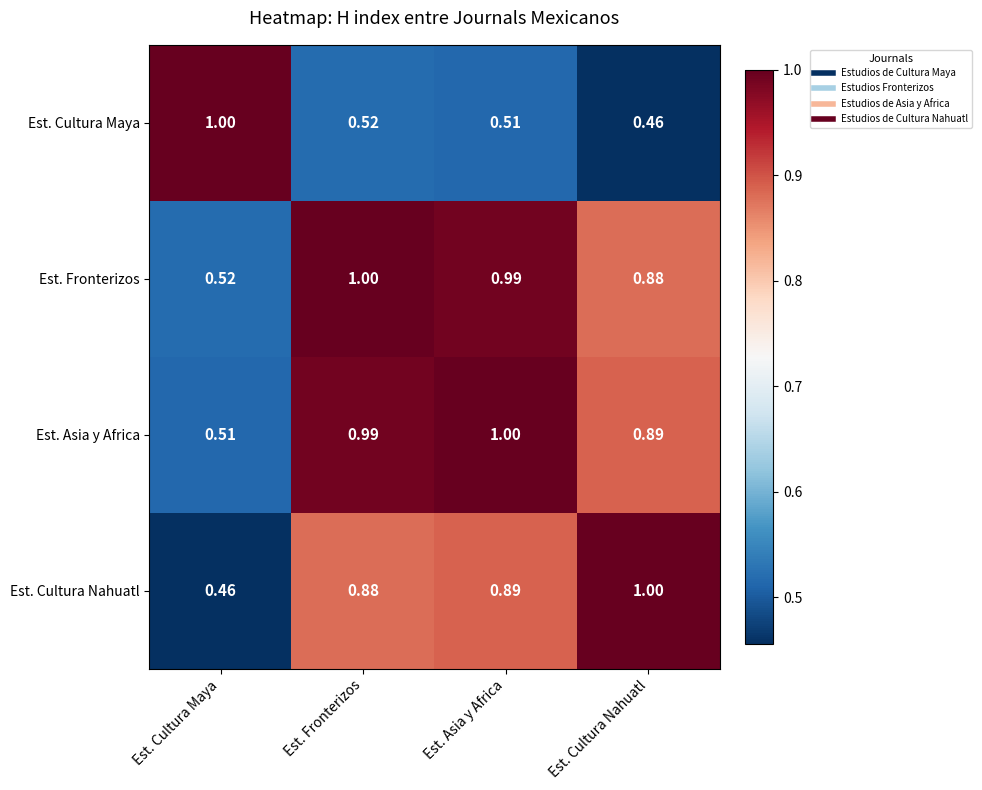

List the labels in order of Est. Fronterizos value, largest first.

Est. Fronterizos, Est. Asia y Africa, Est. Cultura Nahuatl, Est. Cultura Maya